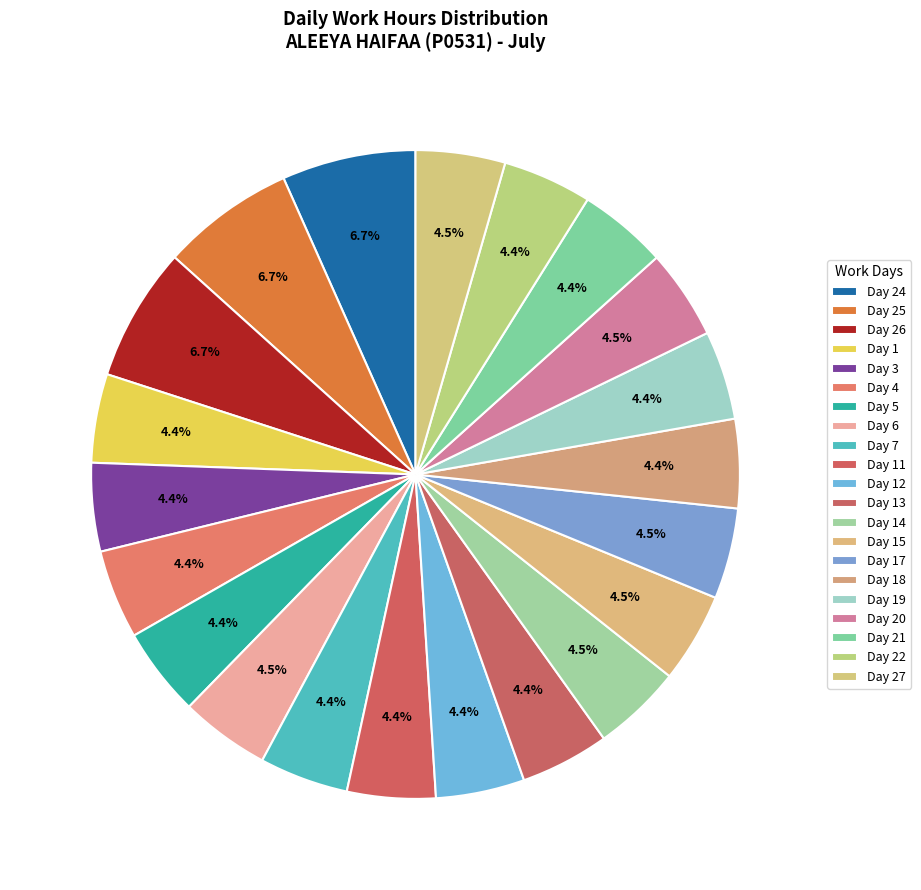

How many segments does this pie chart have?

21